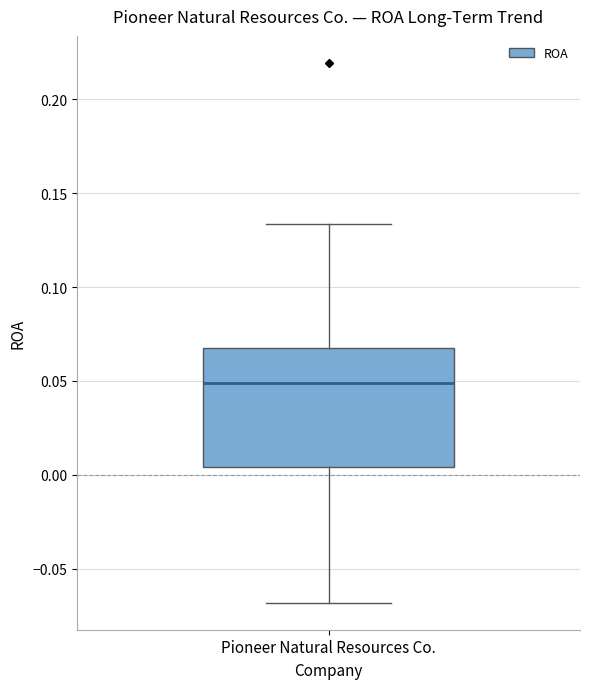

Where does the median line of the box for Pioneer Natural Resources Co. sit on the y-axis? The values are not printed on the chart, so give them approximately, as read against the axis.

0.050